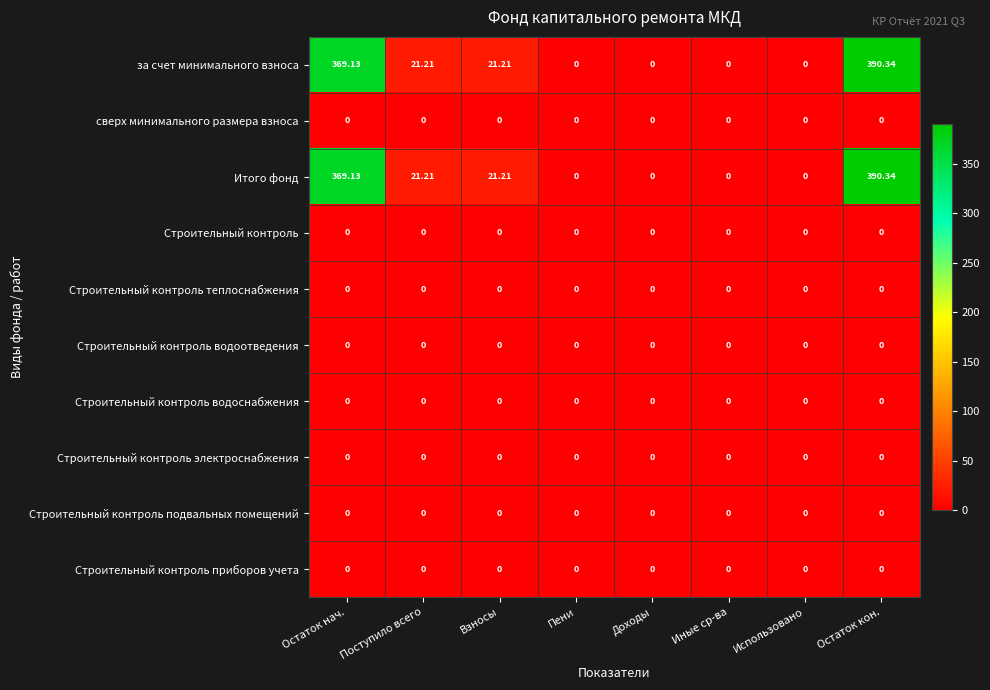

Which category has the highest value across all series?

Остаток кон.